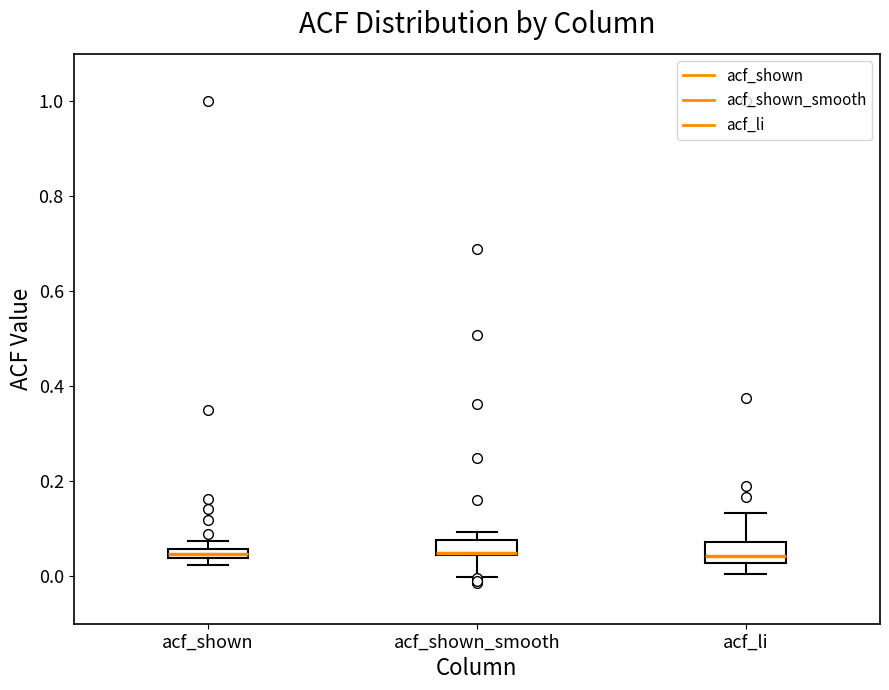

Where does the upper whisker of the box for acf_li end on the y-axis? The values are not printed on the chart, so give them approximately, as read against the axis.

0.14